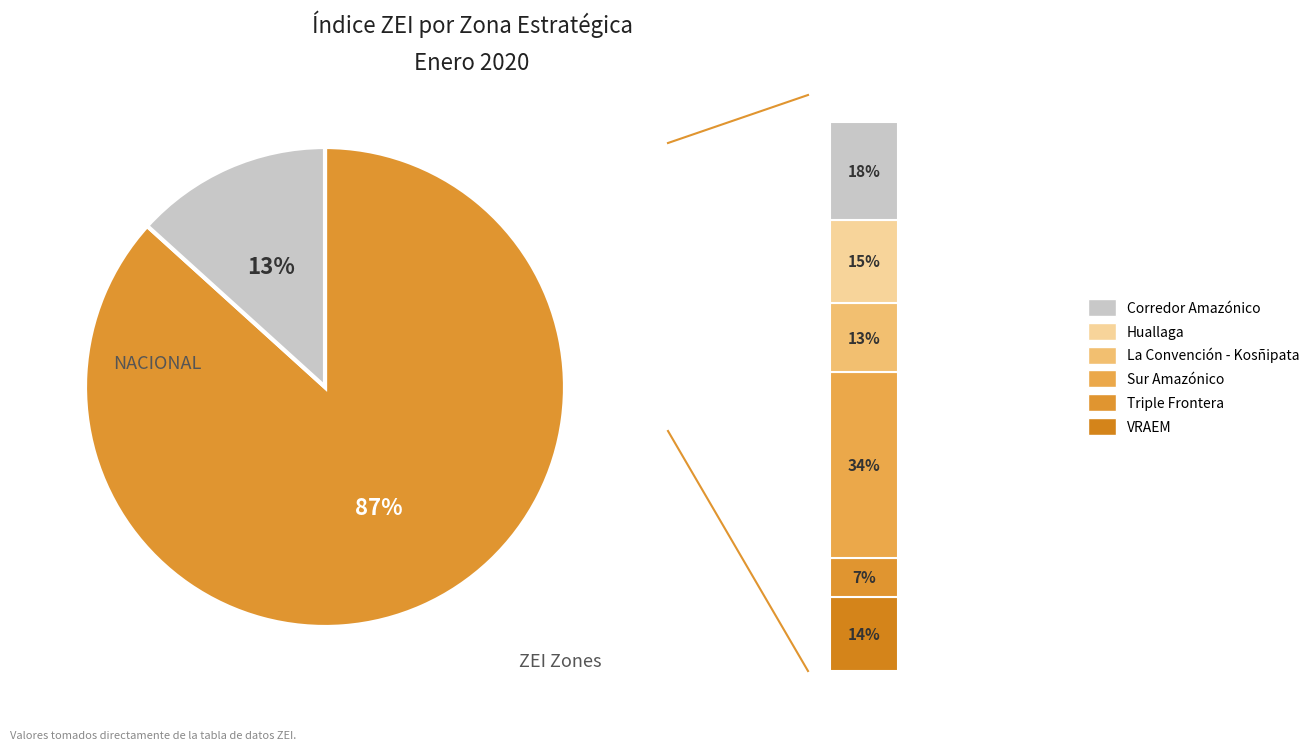

What is the smallest slice in the pie chart?

Triple Frontera